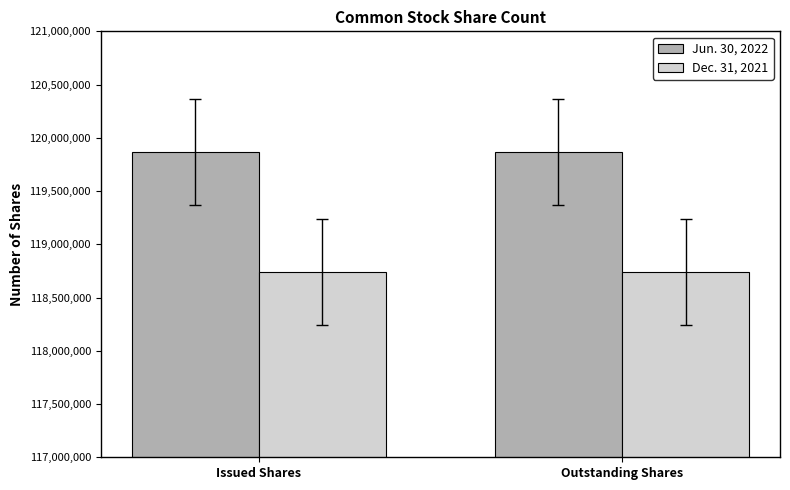

The value of Dec. 31, 2021 at Outstanding Shares is 178079241. True or false?

False